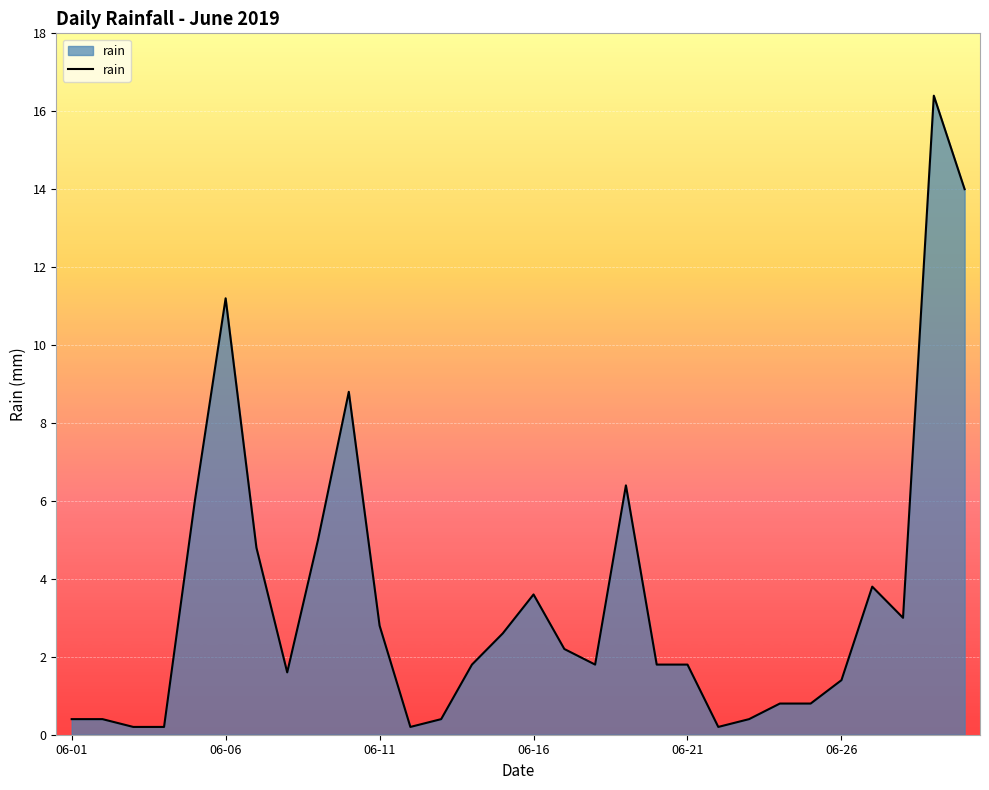

What is the greatest value displayed?

16.4